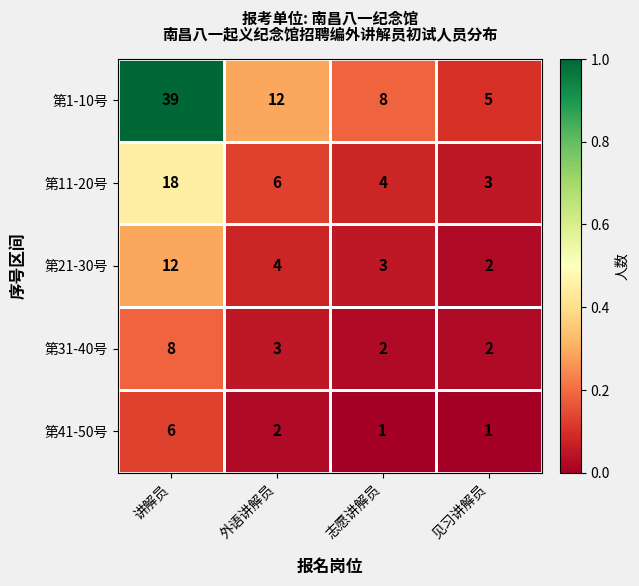

What is the sum of all 第21-30号 values?

21